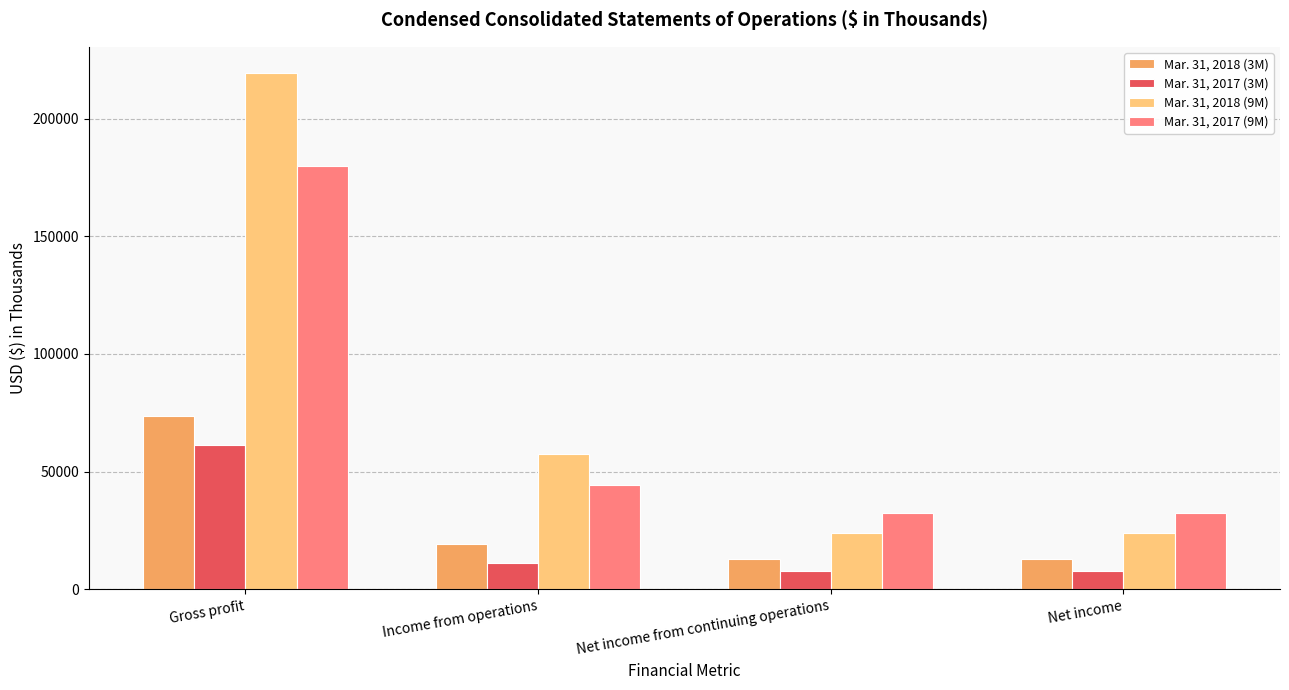

What is the sum of the Mar. 31, 2018 (3M) values at Income from operations and Net income from continuing operations?

32147